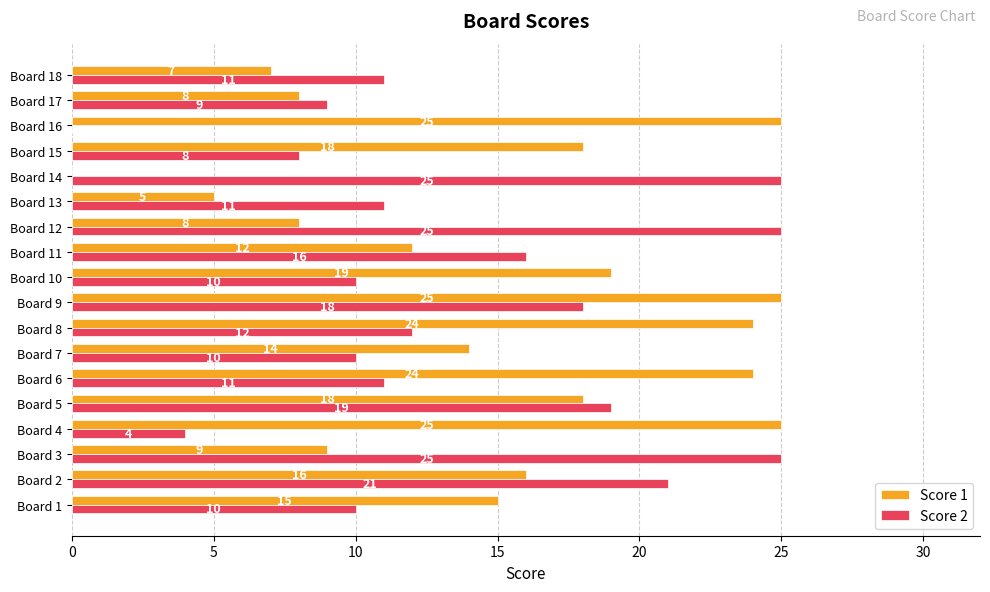

What is the greatest value displayed?

25